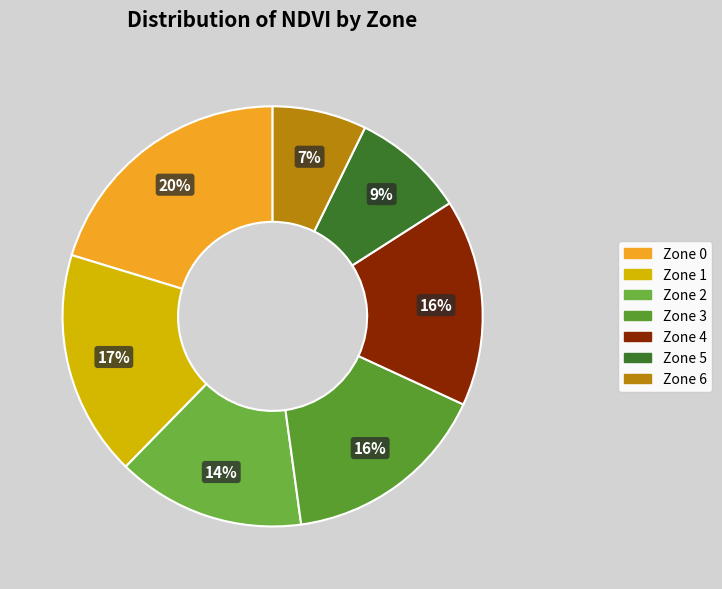

Is there any slice that represents more than half of the pie?

No